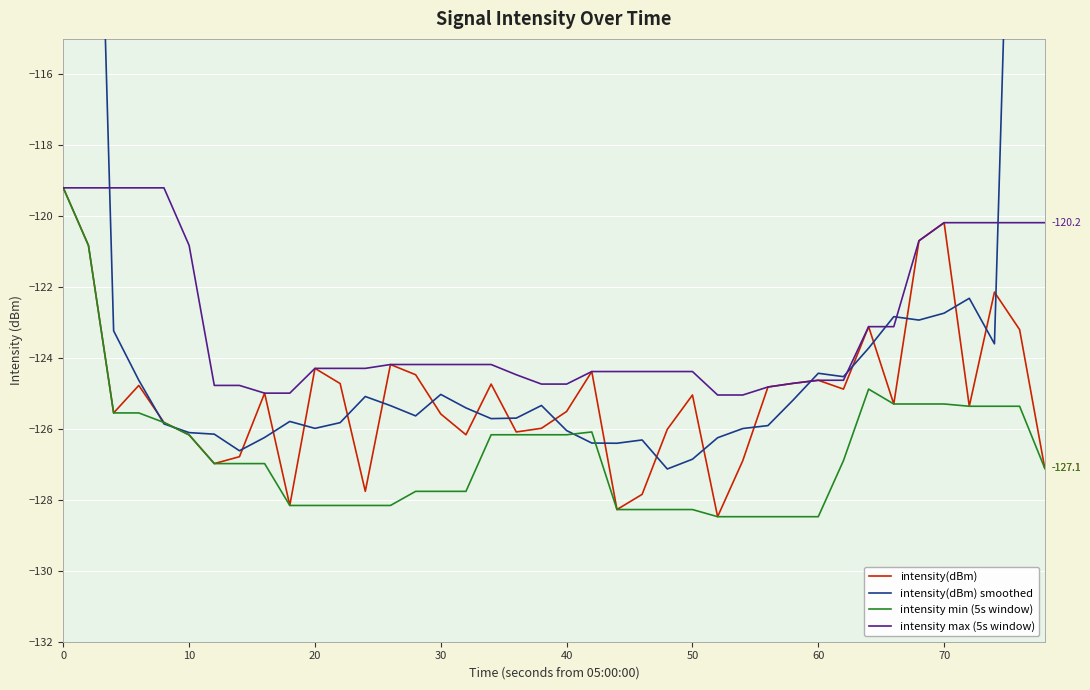

How many data points does each series have?

40